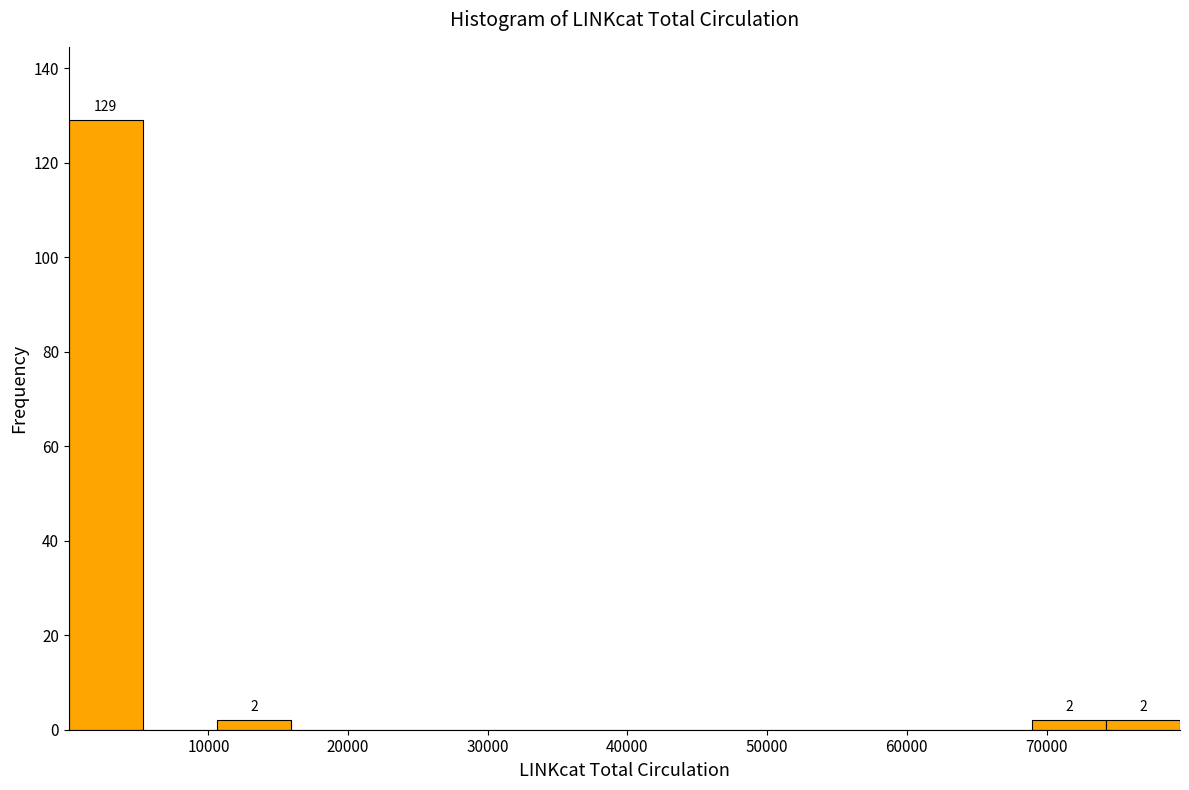

Which range on the x-axis has the tallest bar?

0 to 5000